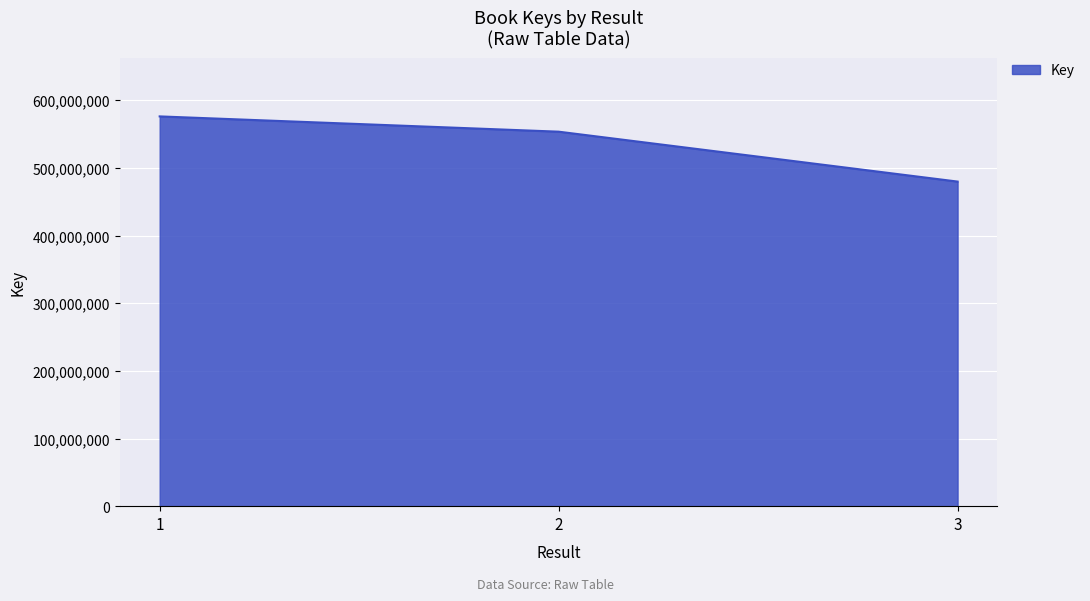

Reading left to right, what are all the values shown in this chart?

1=576192911	2=553615272	3=479839656